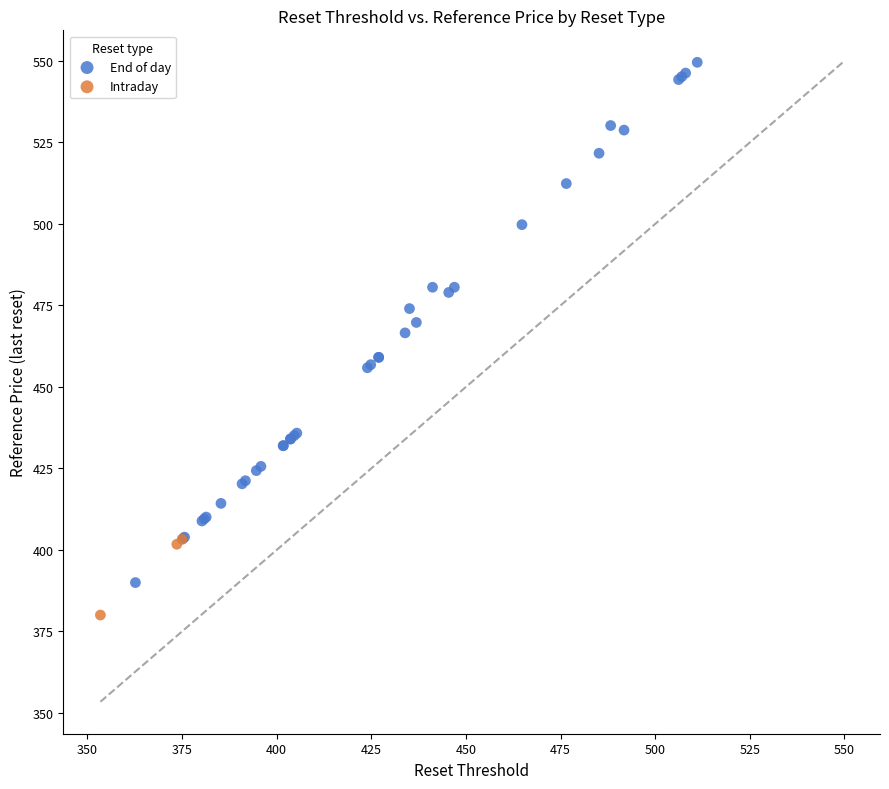

Which series has the largest Y range (max minus min)?

End of day